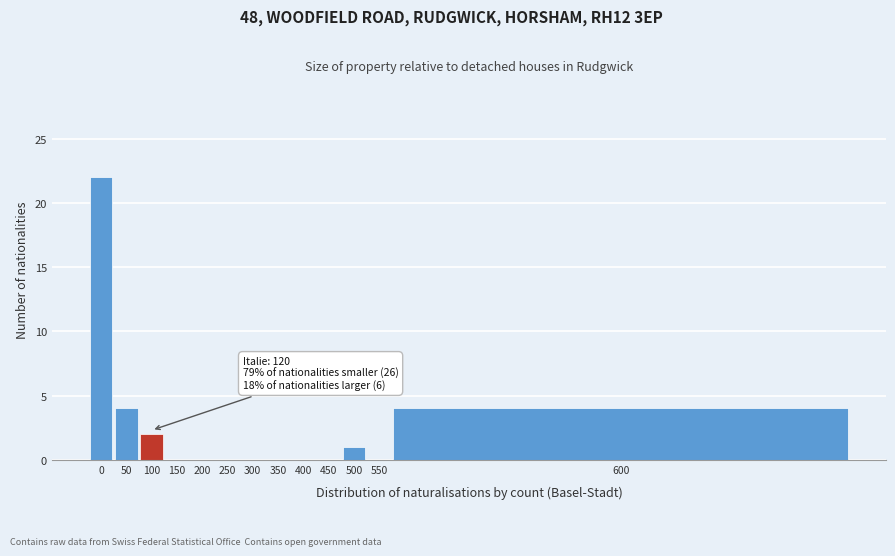

Reading right to left, extract all data points from this chart.

600=4	550=0	500=1	450=0	400=0	350=0	300=0	250=0	200=0	150=0	100=2	50=4	0=22